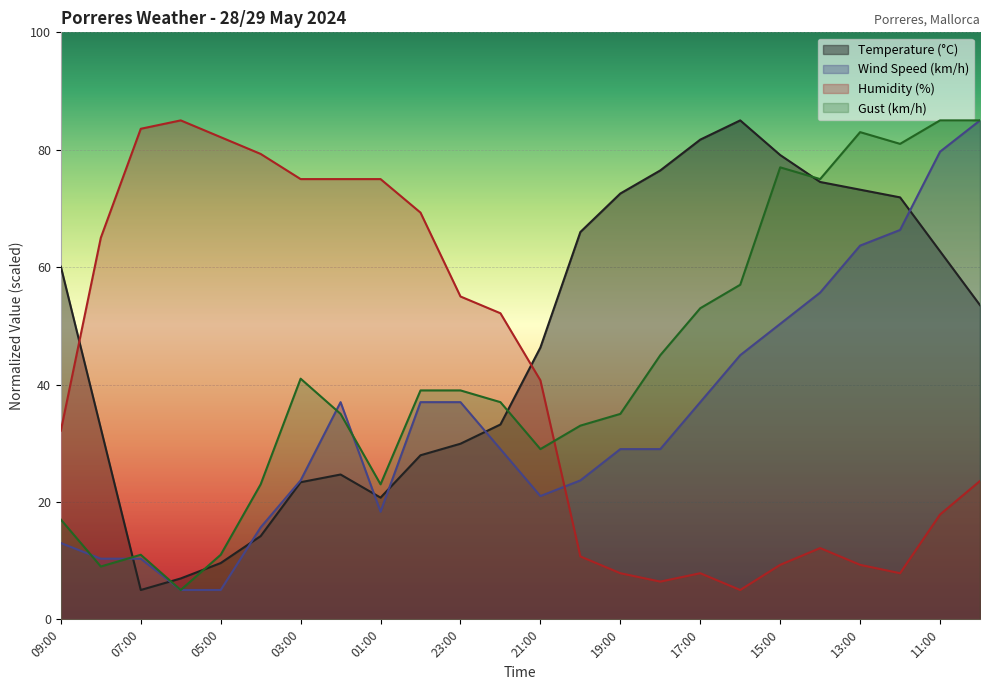

Is it true that Wind Speed (km/h) equals 10.9 at 21:00?

False